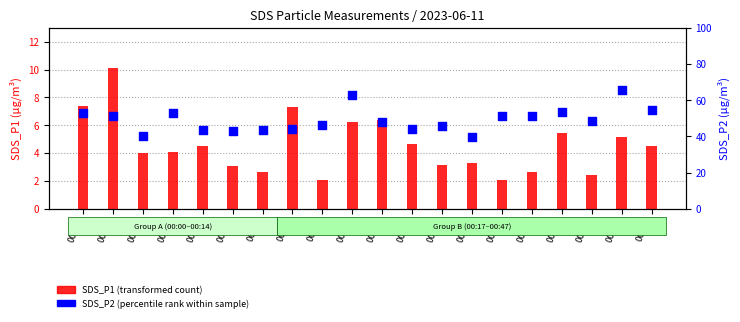

Which series reaches the maximum Y coordinate?

SDS_P1 (transformed count)